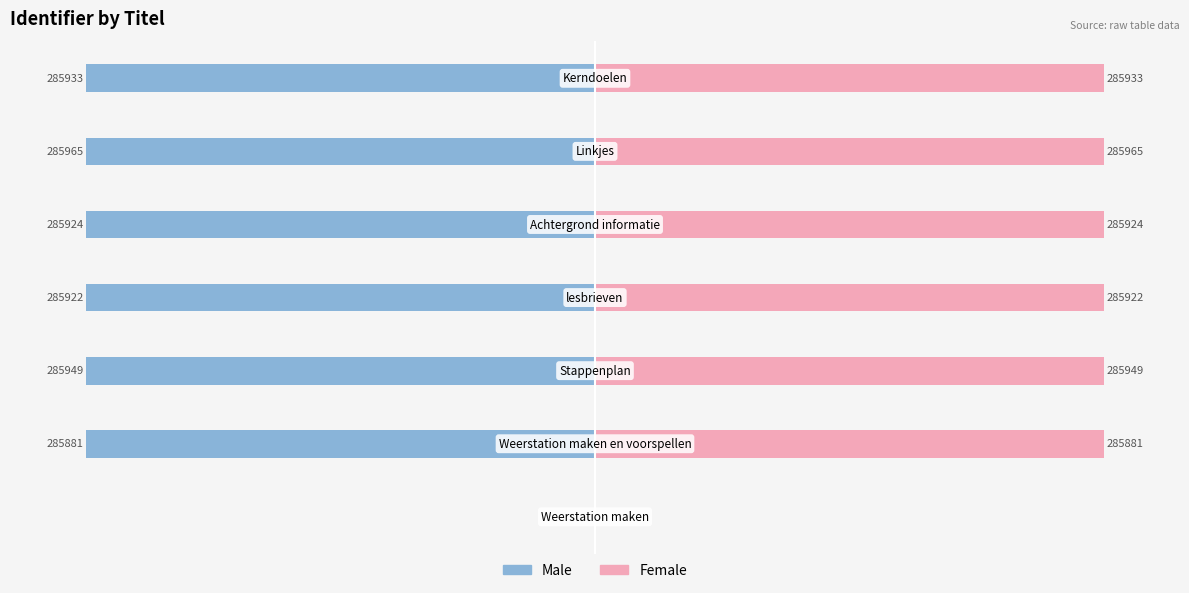

Which series has the largest total across all categories?

Female